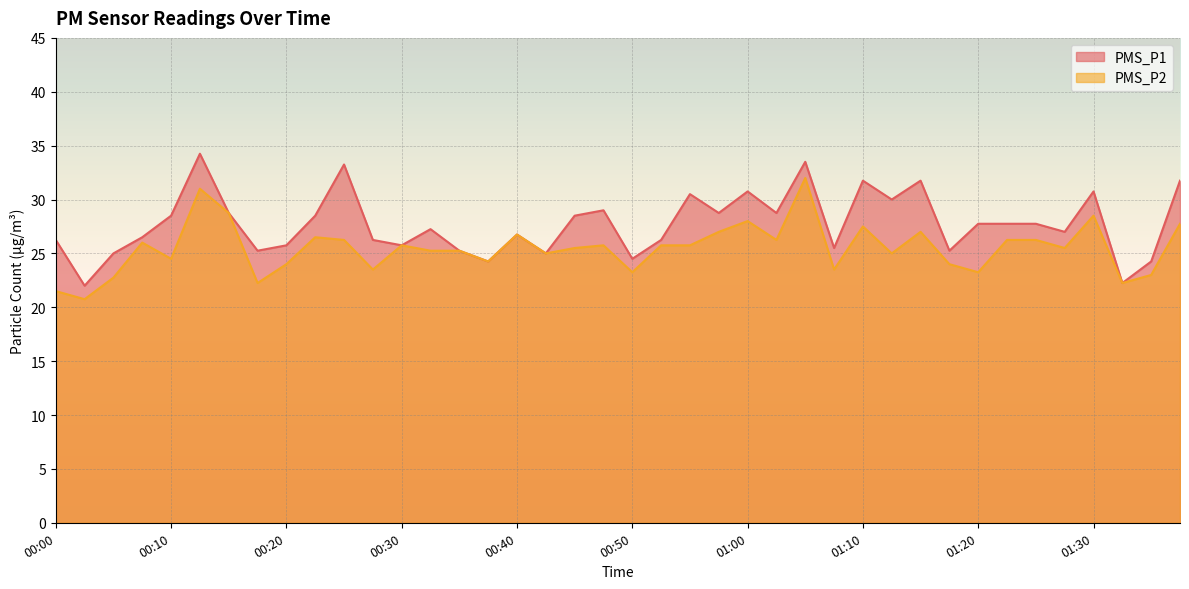

True or false: PMS_P1 and PMS_P2 cross at least once.

False